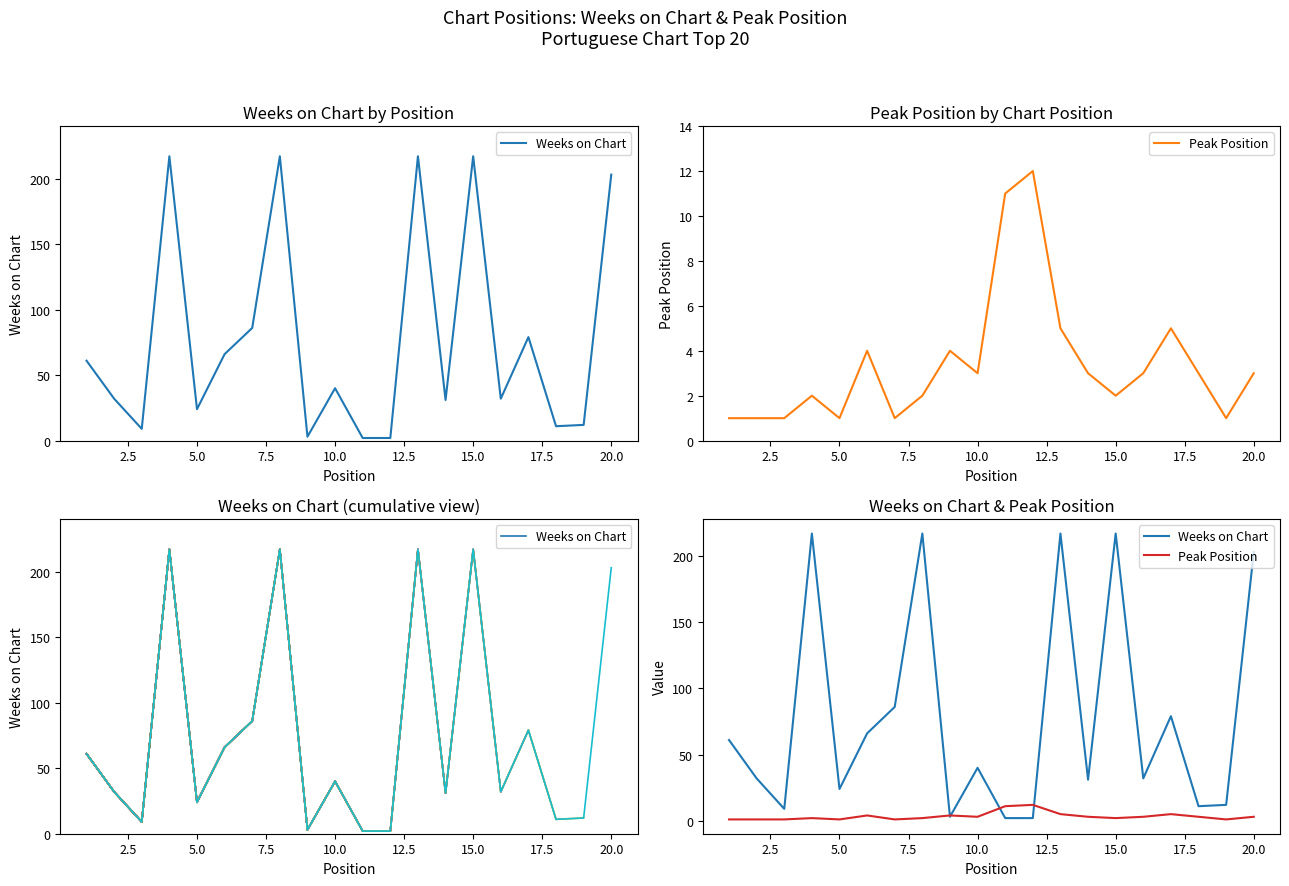

Between 16 and 9, which is larger?

16